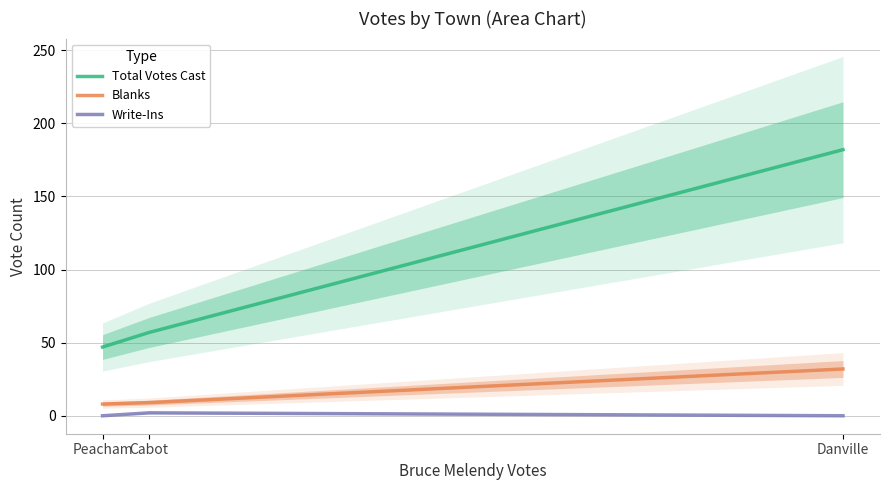

What is the value of the Blanks point at the 1st from the left?

8